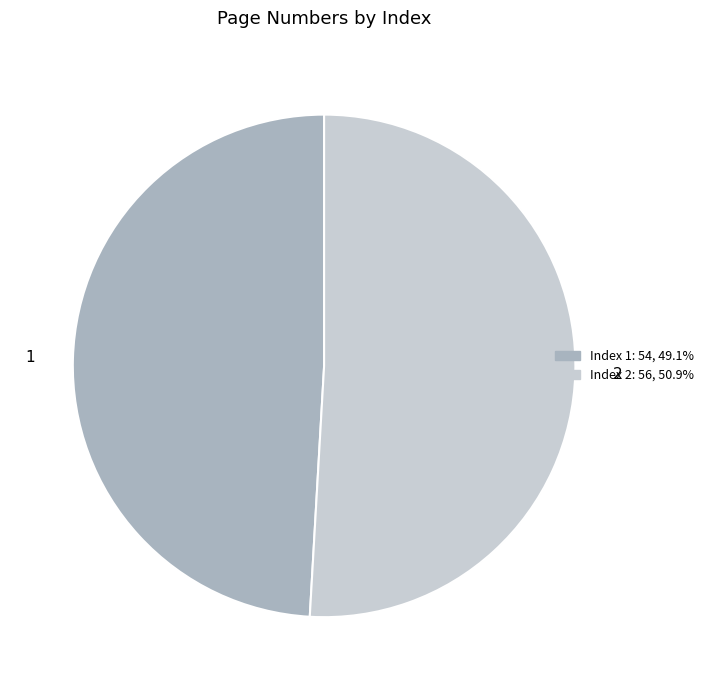

Rank the categories by value from highest to lowest.

2, 1